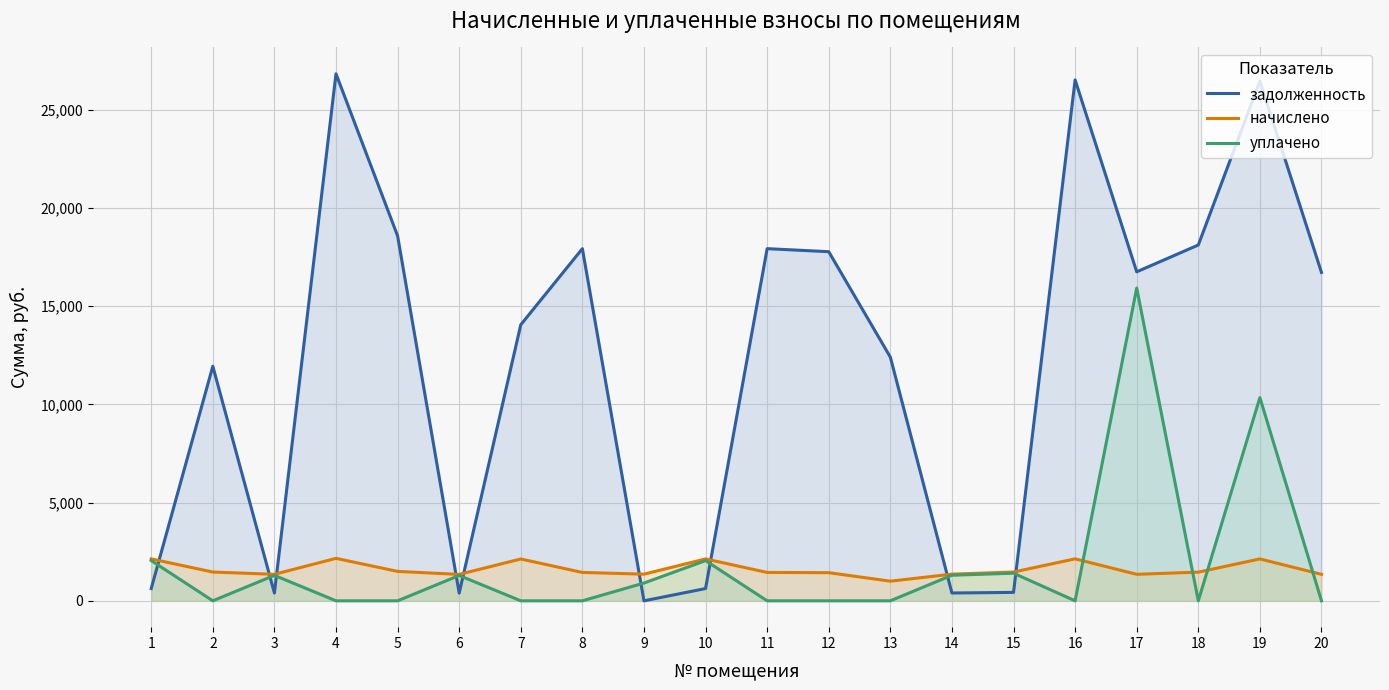

Is it true that начислено equals 1347.0 at 20?

True